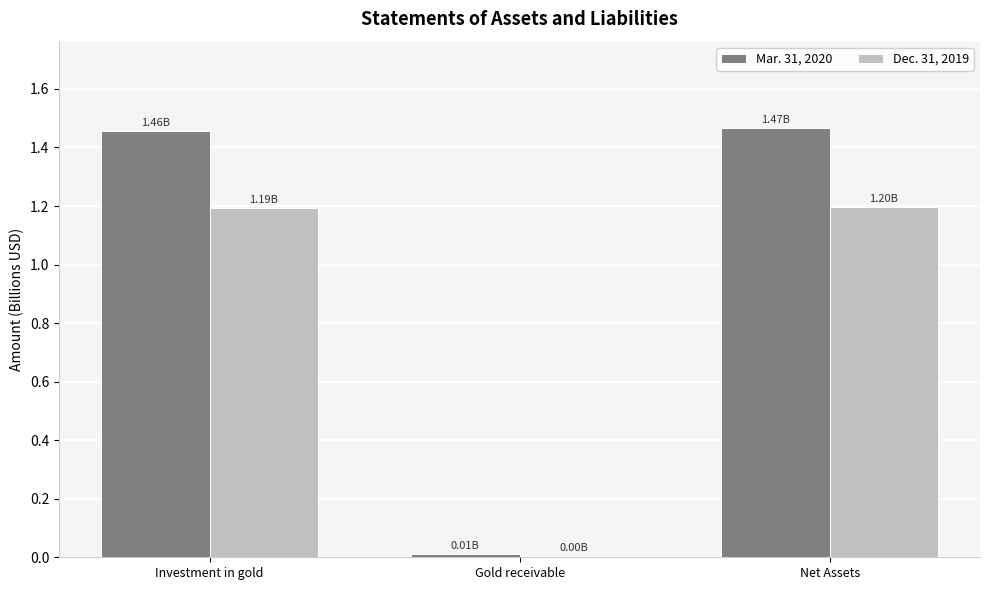

What is the total value across all series at Investment in gold?

2.7